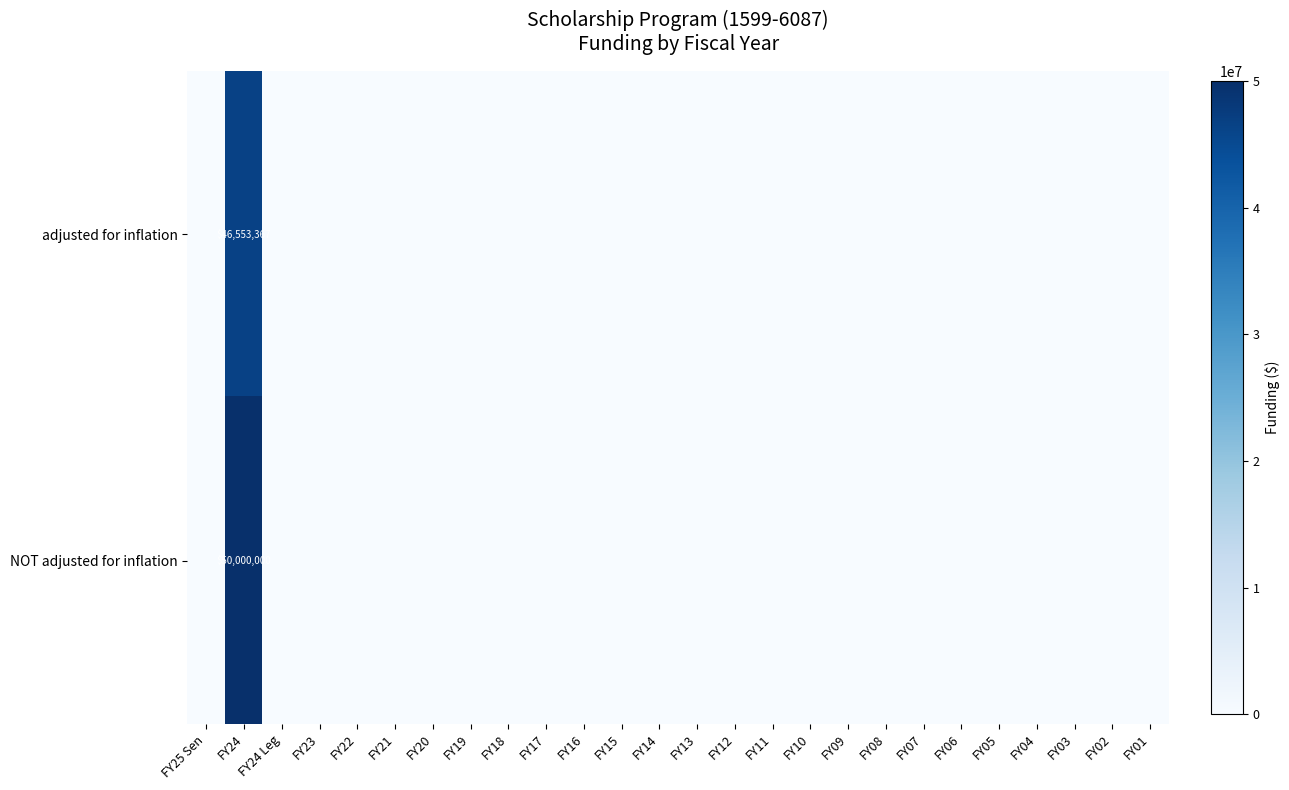

Rank the series by their maximum value, from highest to lowest.

row_1, row_0